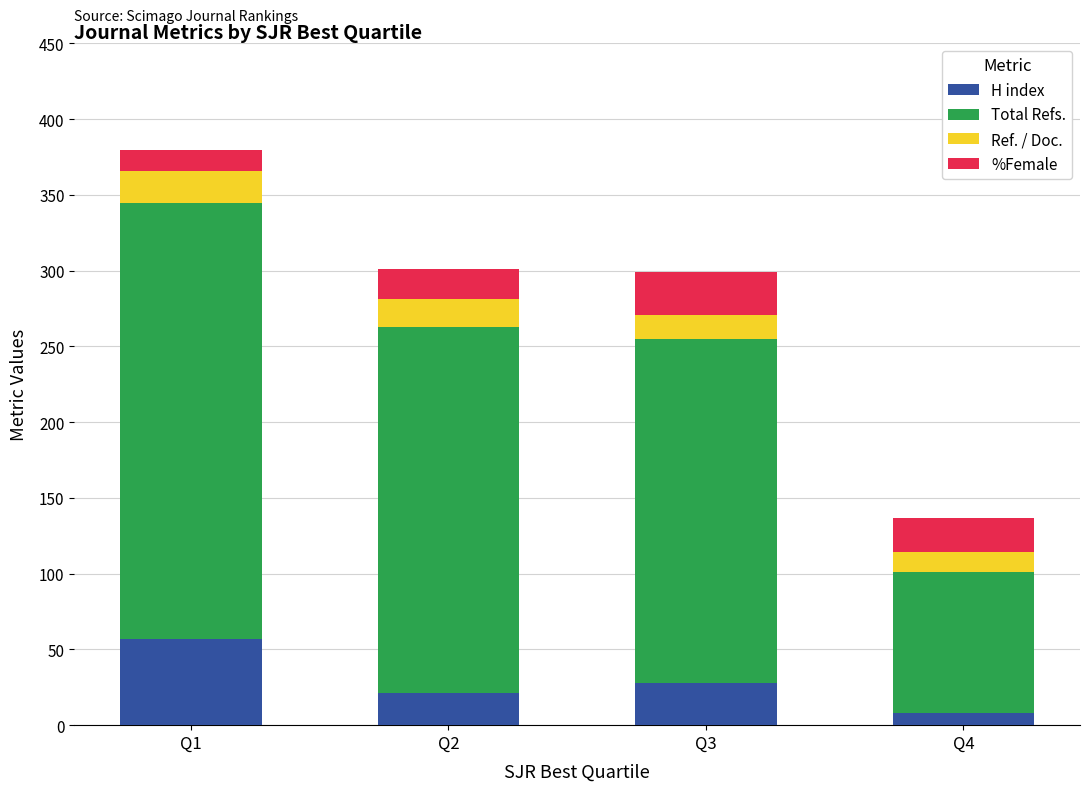

Reading right to left, transcribe the values for H index.

8	28	21	57